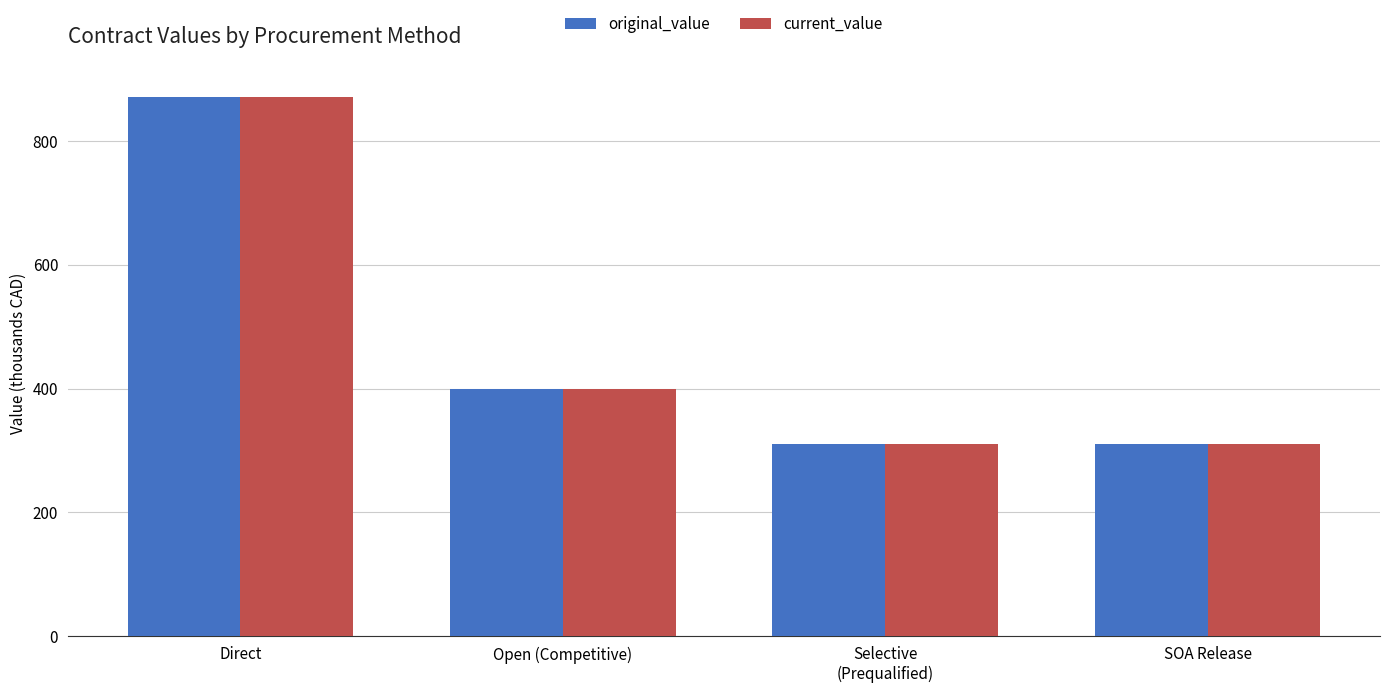

The value of original_value at Open (Competitive) is 398.5. True or false?

True